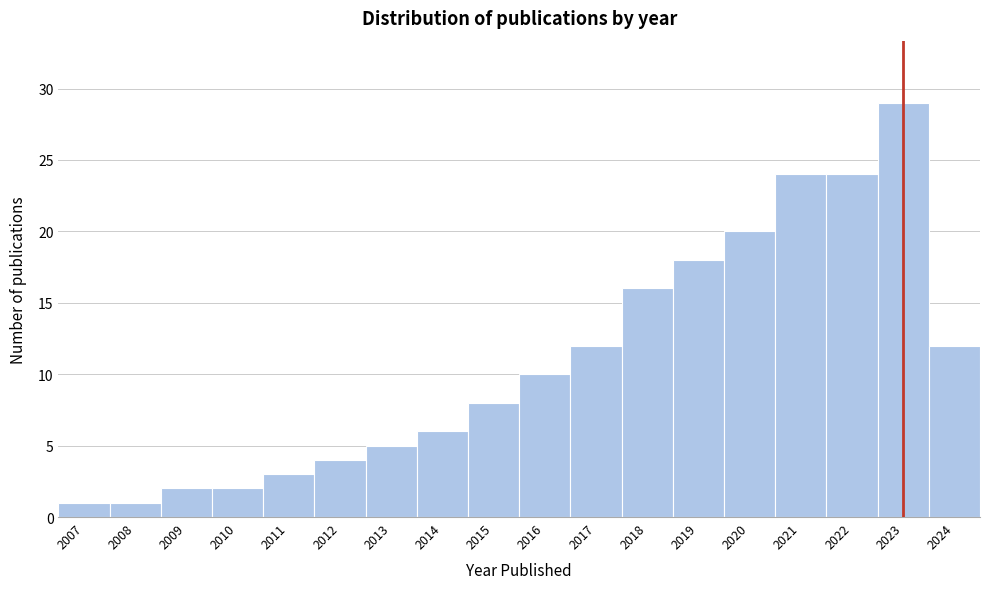

Reading left to right, what are all the values shown in this chart?

2007=1	2008=1	2009=2	2010=2	2011=3	2012=4	2013=5	2014=6	2015=8	2016=10	2017=12	2018=16	2019=18	2020=20	2021=24	2022=24	2023=29	2024=12